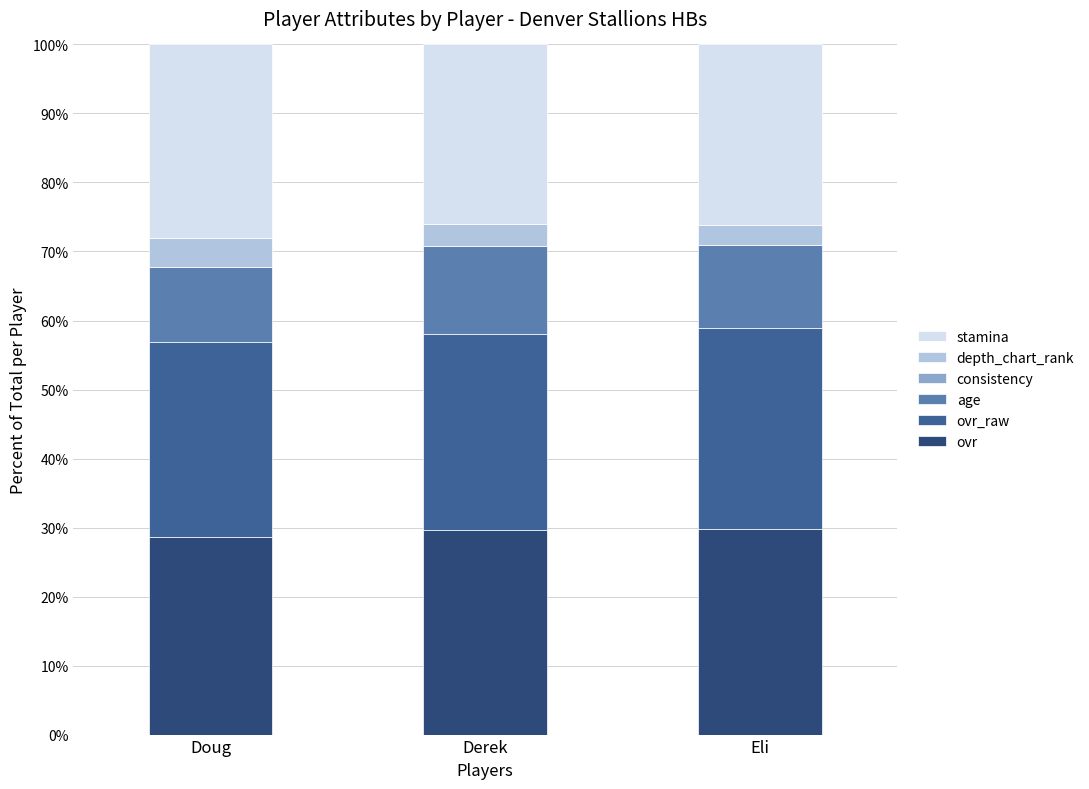

What is the lowest value of the ovr series?

28.6